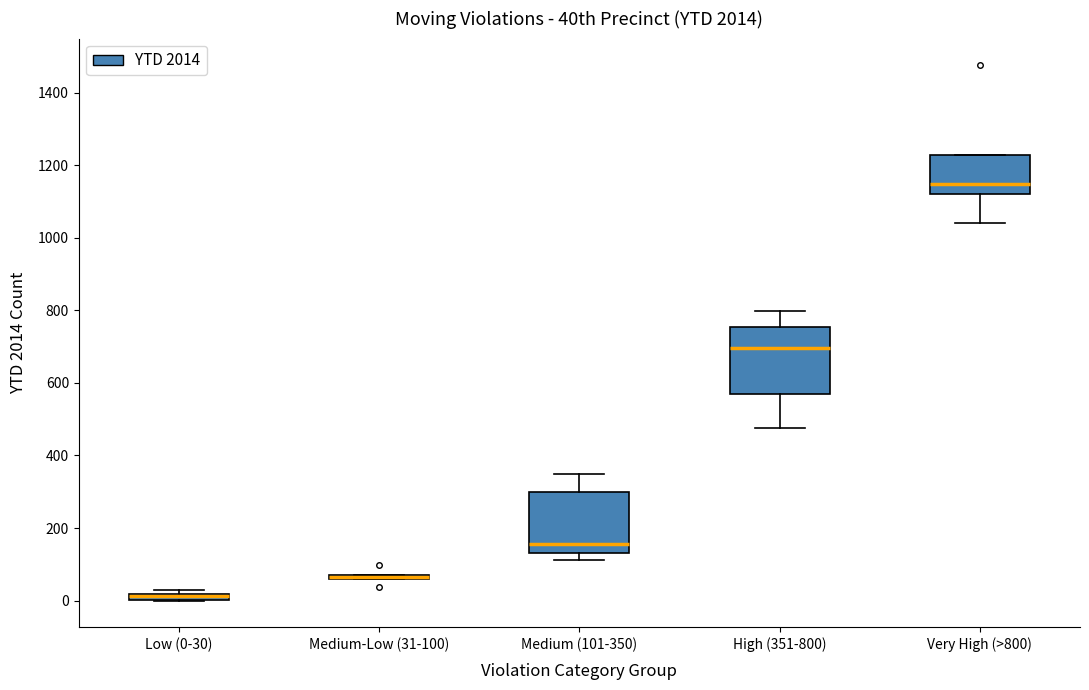

Where is the upper edge of the box for Medium (101-350) on the y-axis? The values are not printed on the chart, so give them approximately, as read against the axis.

300